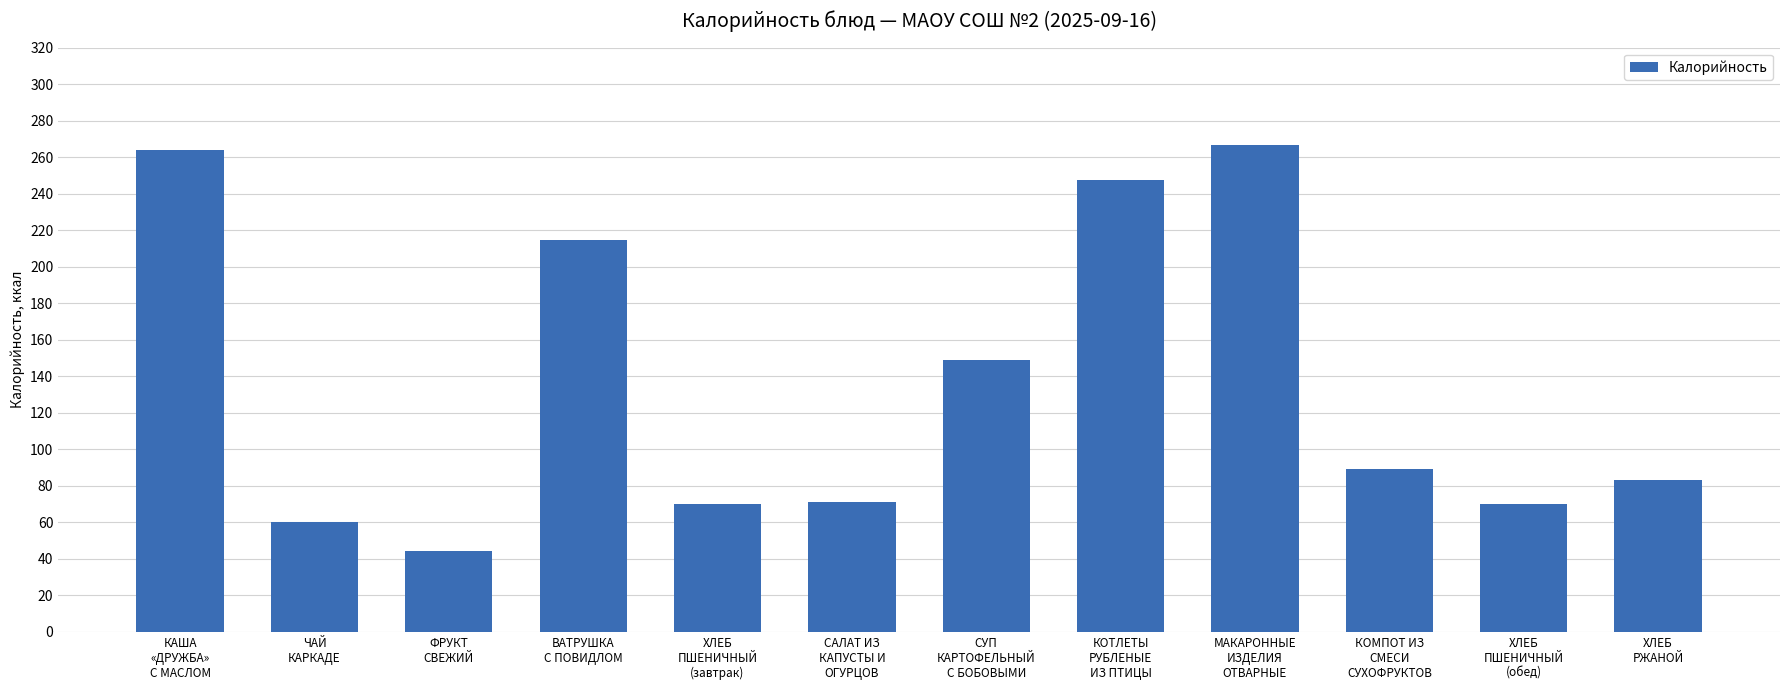

What is the value of the 7th bar from the left?

148.8